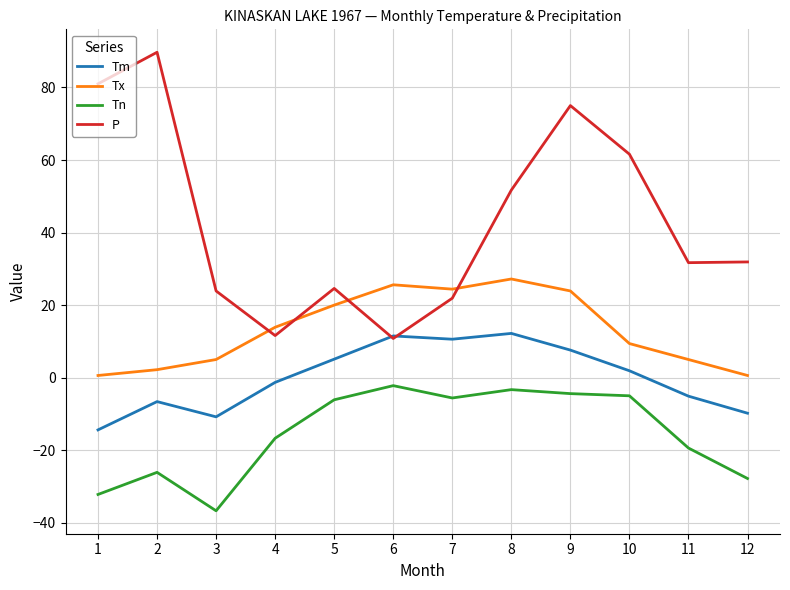

Is the value of Tm at 7 greater than the value of P at 10?

No